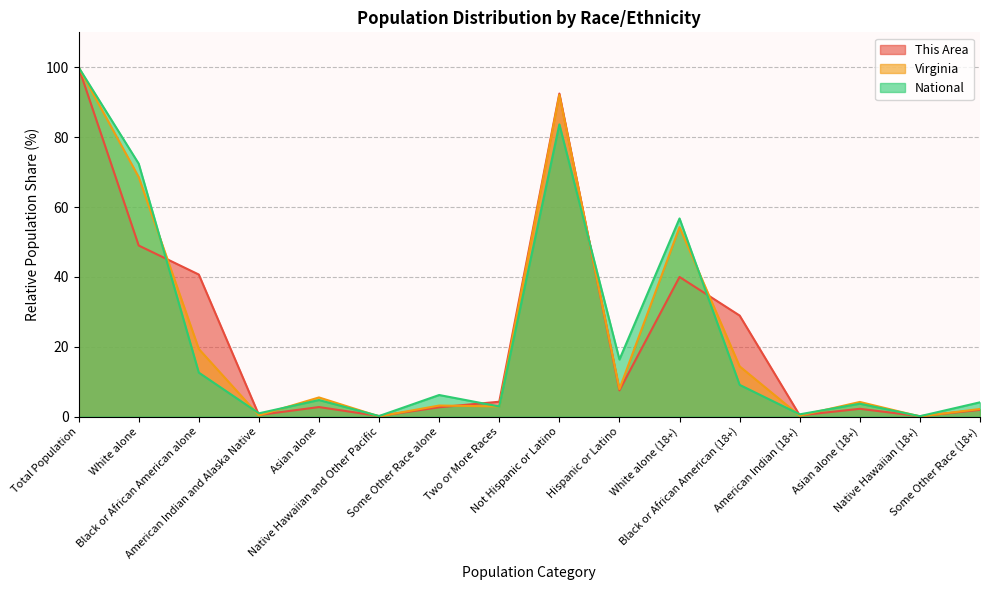

Which category has the highest value in the Virginia series?

Total Population